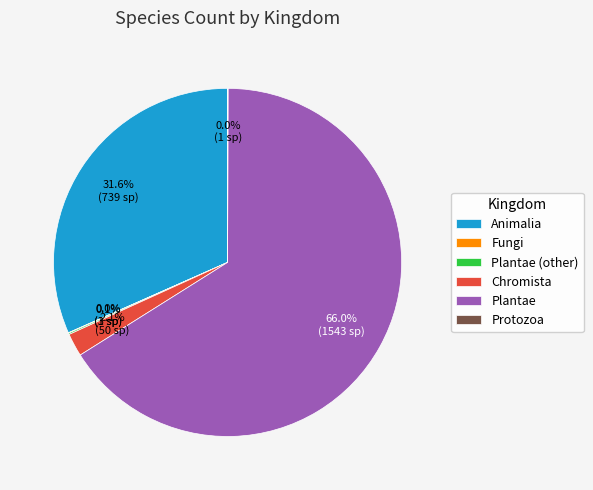

Is there a majority slice in this chart?

Yes